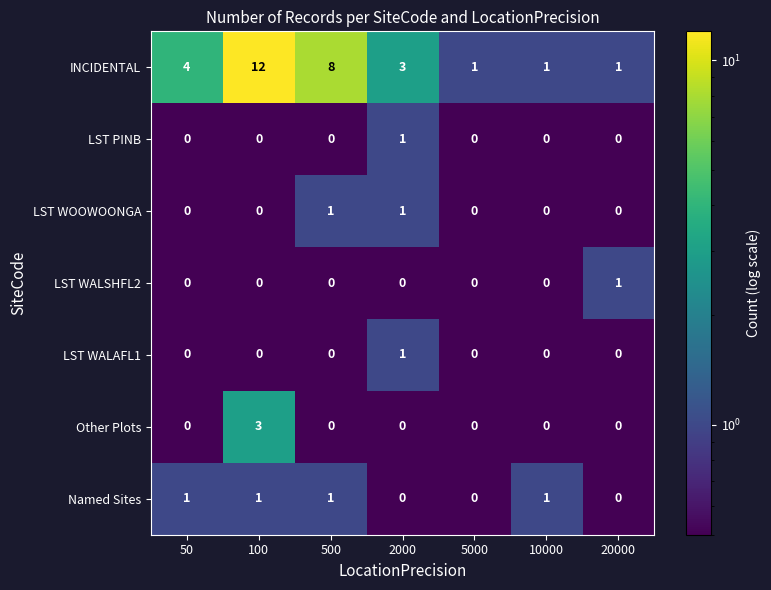

Which series has the largest total across all categories?

INCIDENTAL